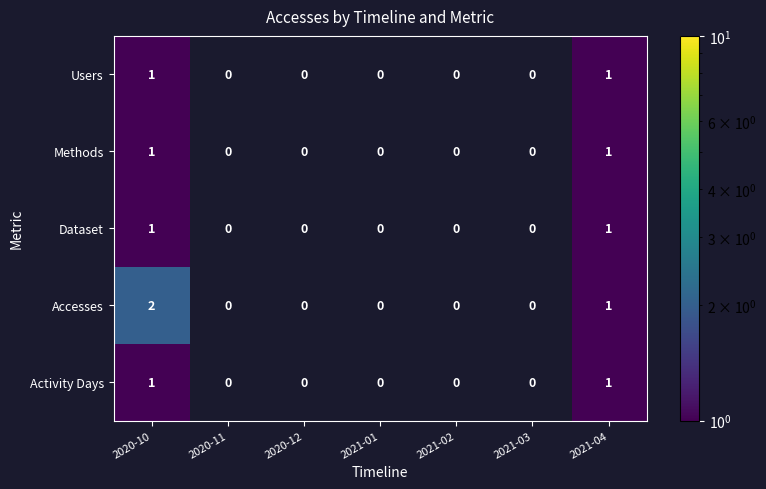

The value of Methods at 2021-04 is 1. True or false?

True